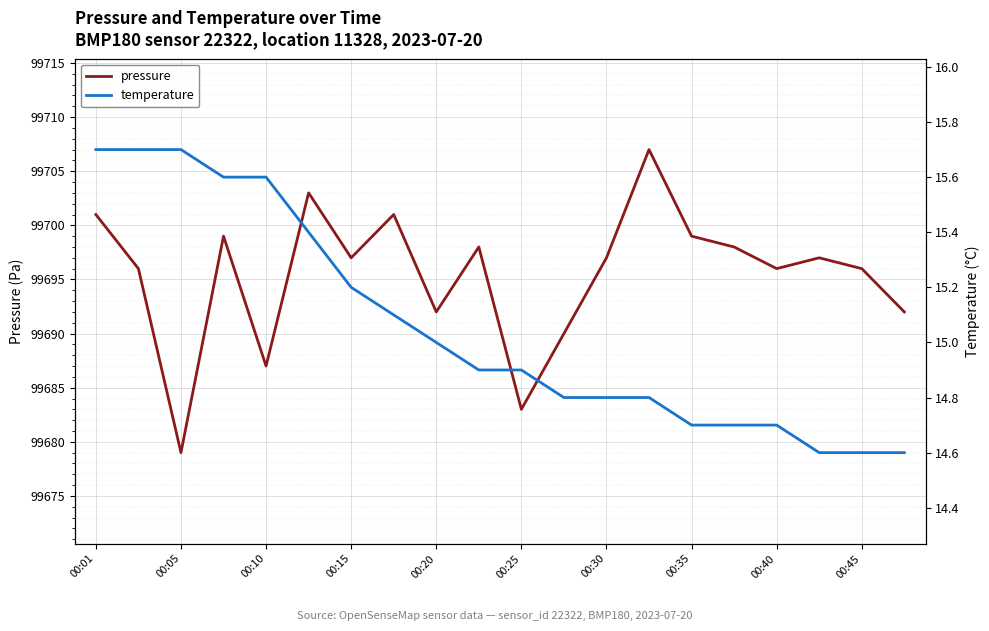

The value of pressure at 00:25 is 99683. True or false?

True